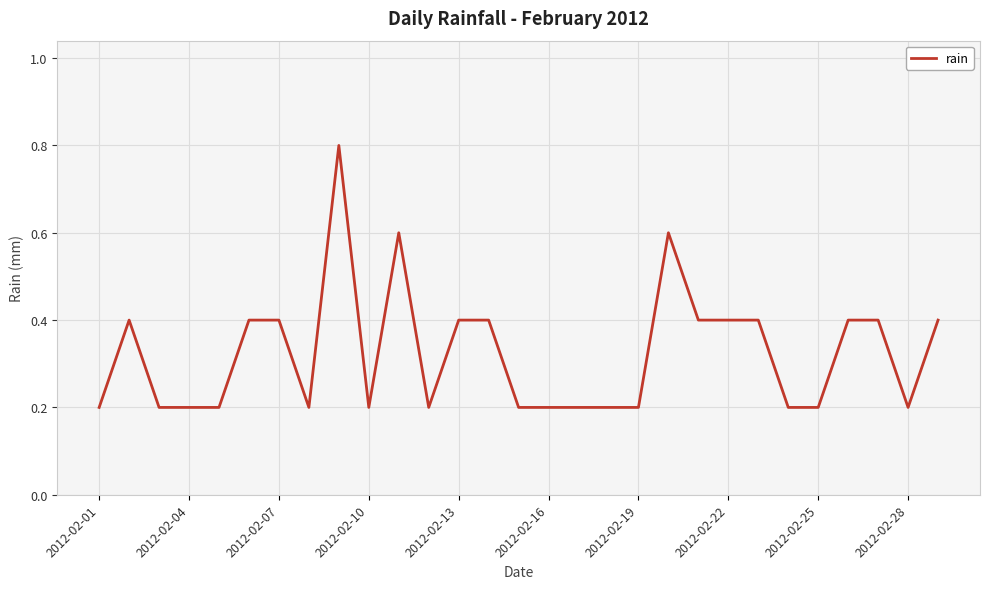

What is the maximum value shown in the chart?

0.8